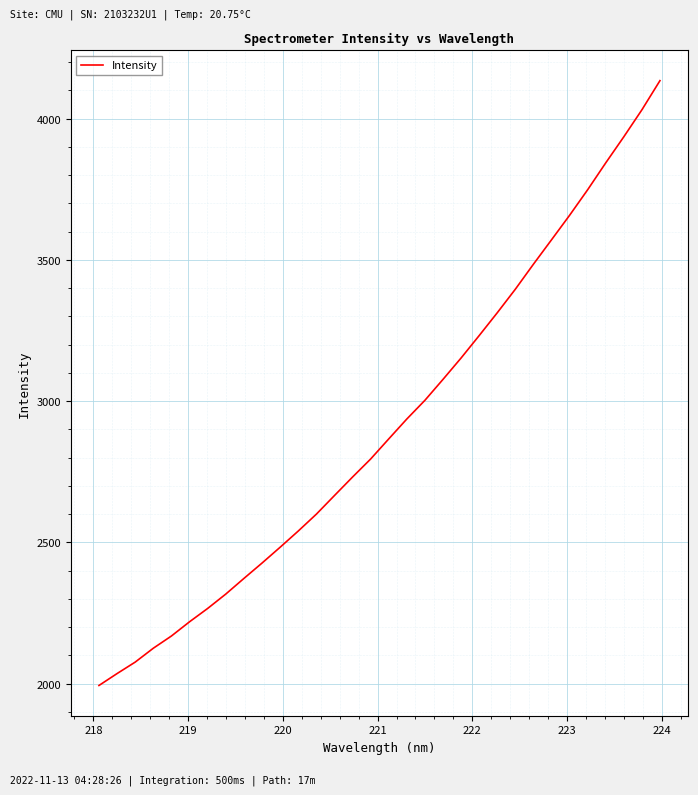

What is the smallest value displayed?

1993.5